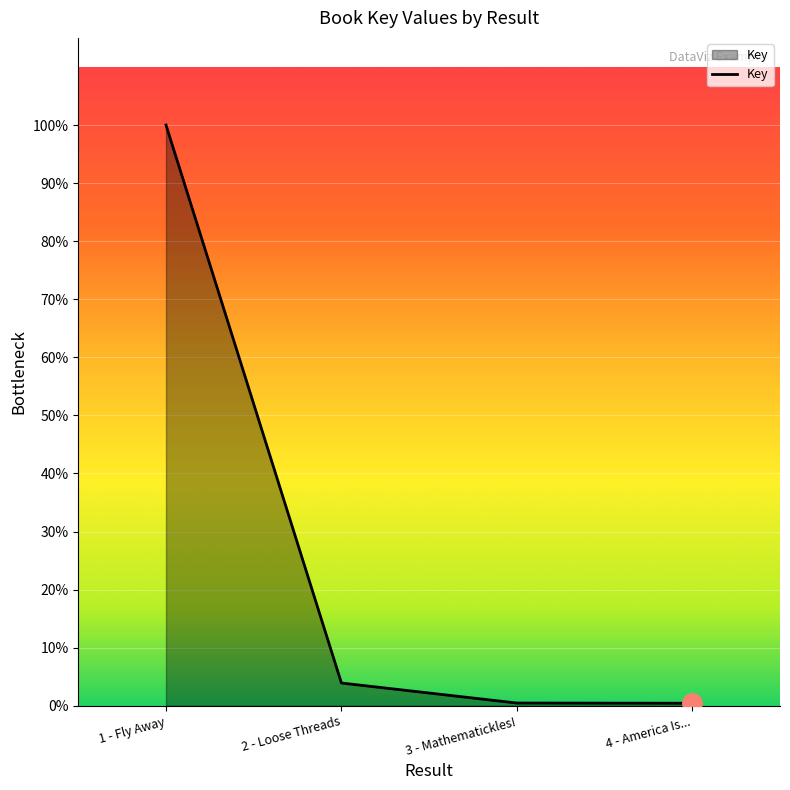

List the labels in order of value, largest first.

1 - Fly Away, 2 - Loose Threads, 3 - Mathematickles!, 4 - America Is...